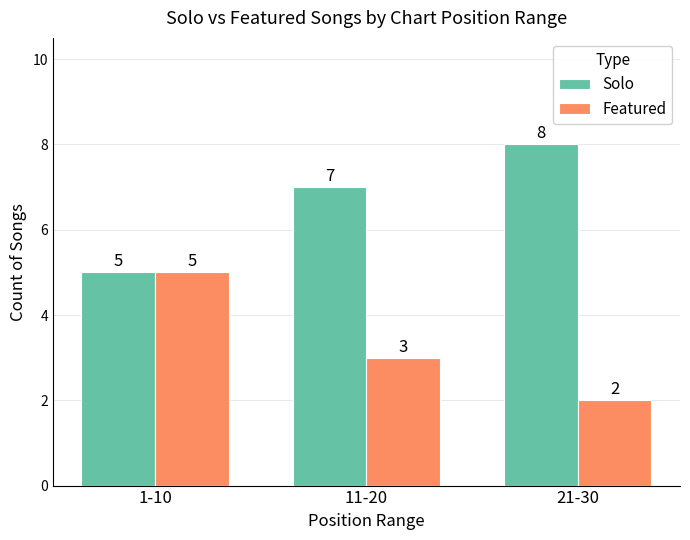

The Solo series shows 7 at 11-20. True or false?

True